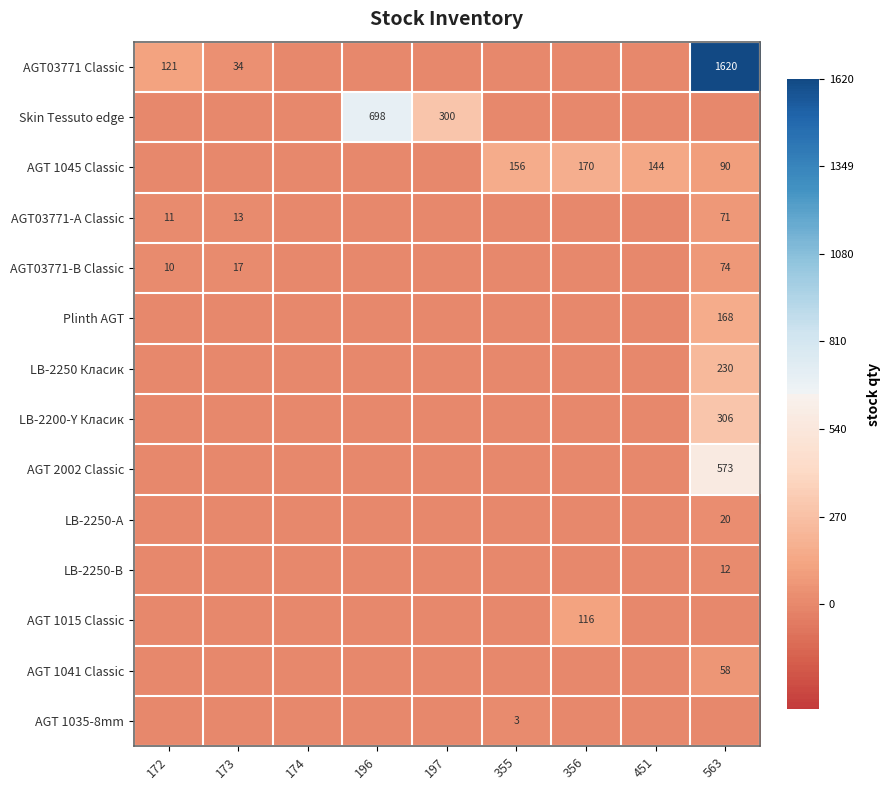

Which series has the widest spread of values?

AGT03771 Classic